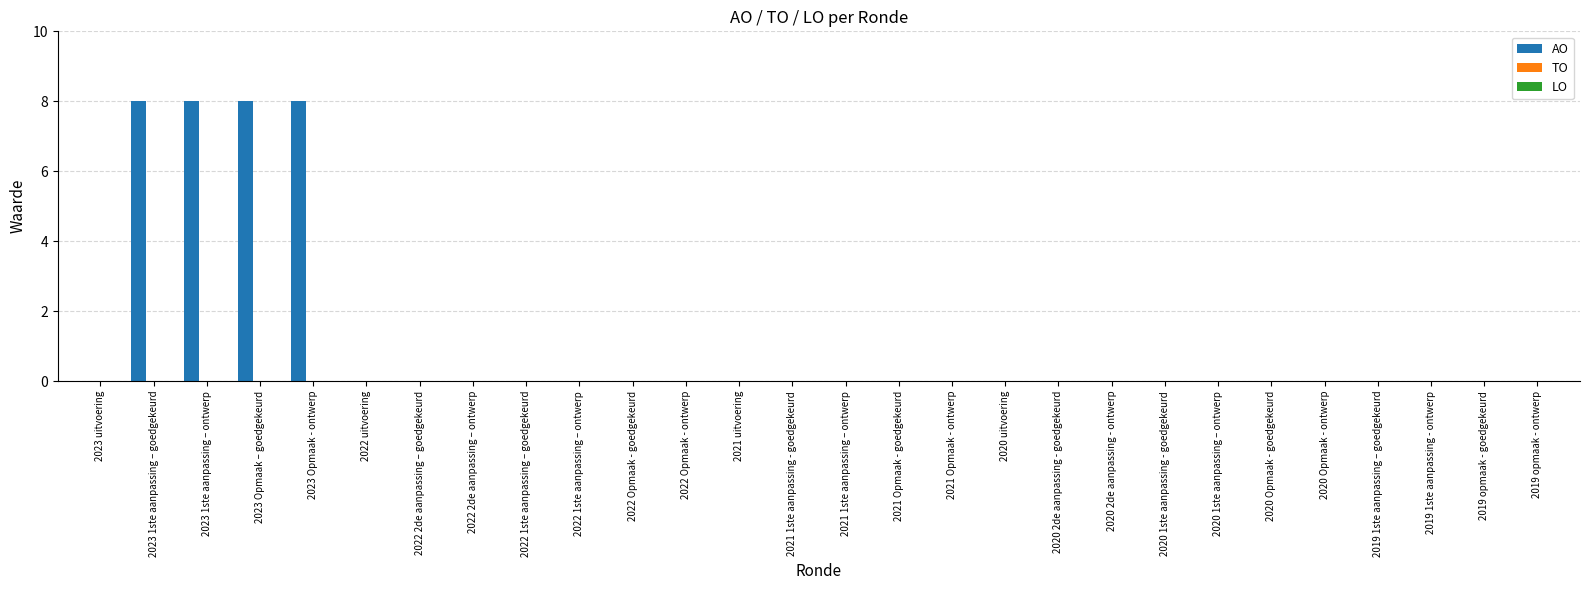

What is the sum of all values?

32